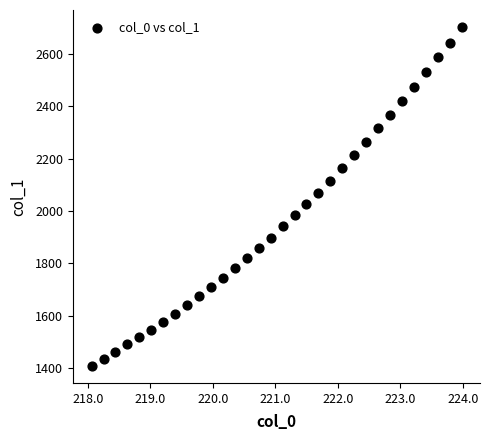

What is the range of Y values (max minus min)?

1296.0